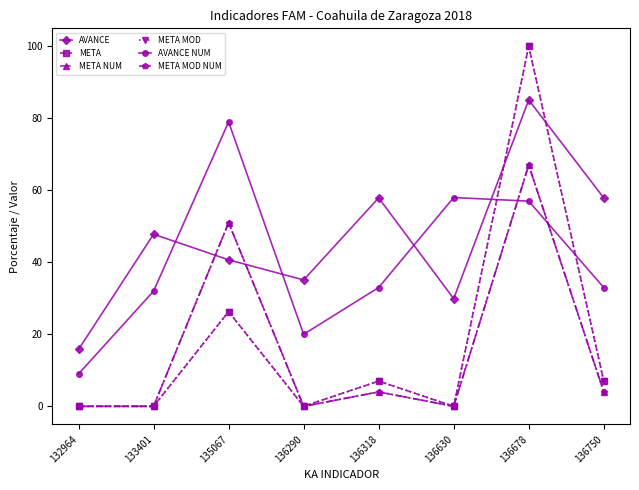

What is the maximum value shown in the chart?

100.0